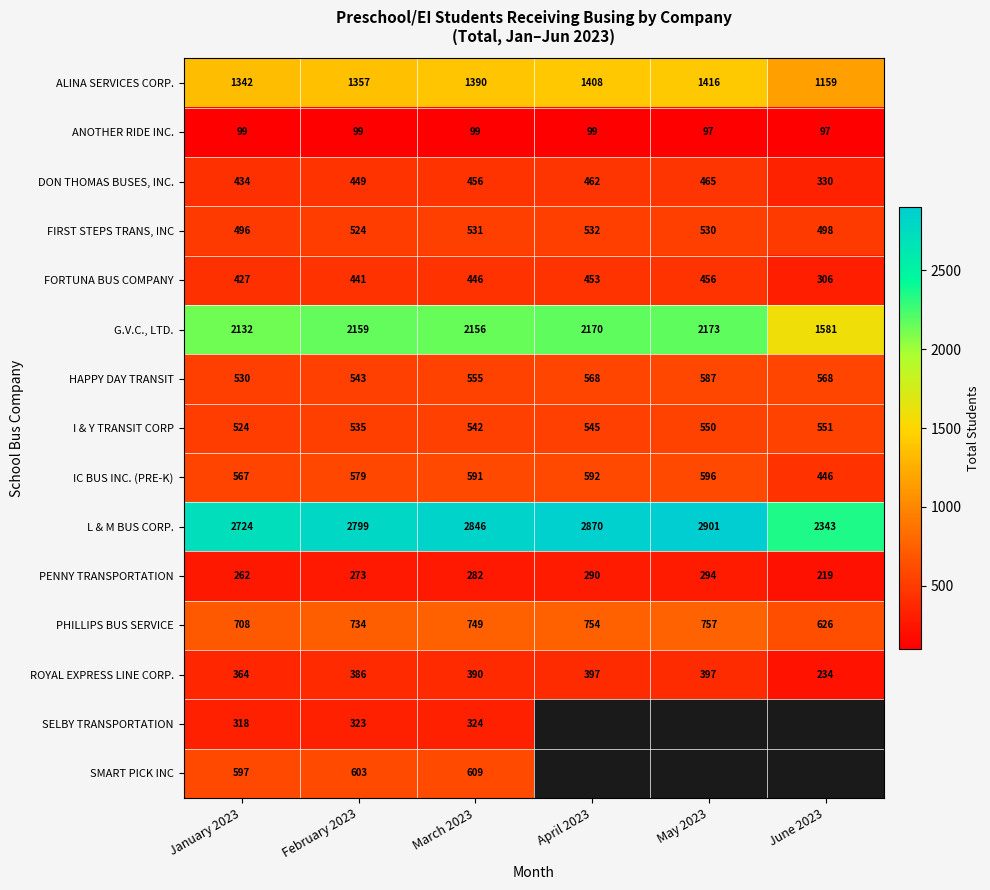

What is the total value across all series at March 2023?

11966